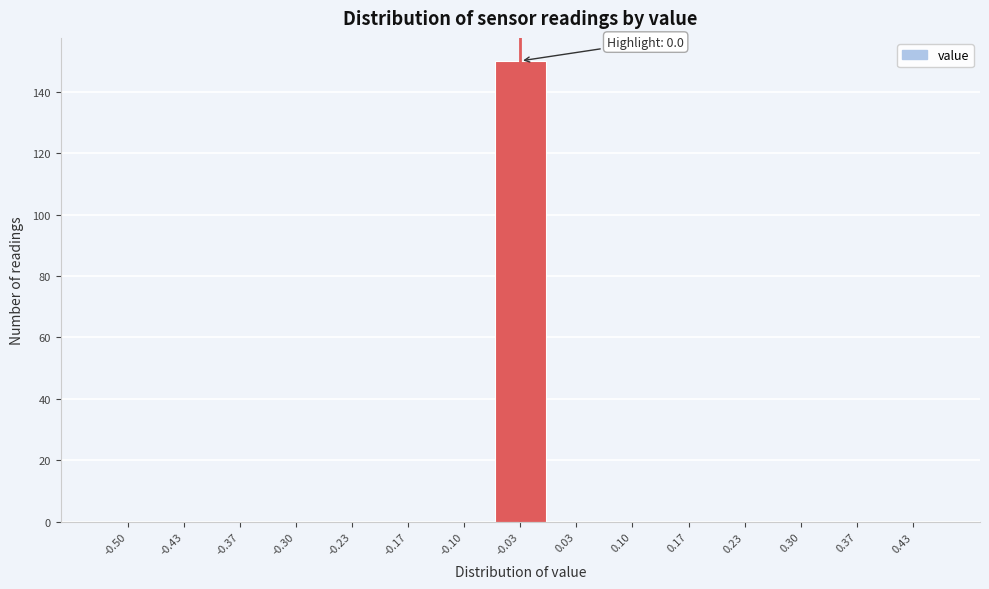

Reading left to right, what are all the values shown in this chart?

-0.50=0	-0.43=0	-0.37=0	-0.30=0	-0.23=0	-0.17=0	-0.10=0	-0.03=150	0.03=0	0.10=0	0.17=0	0.23=0	0.30=0	0.37=0	0.43=0